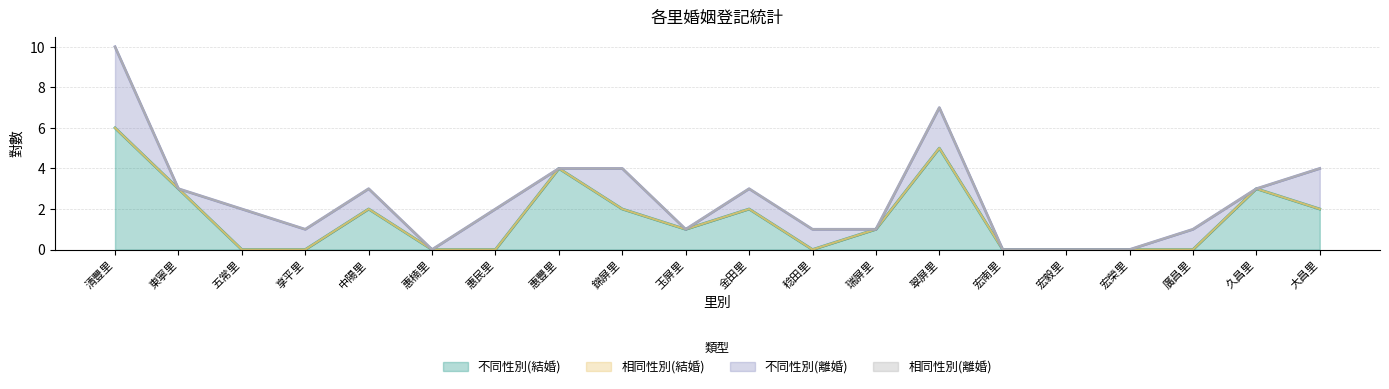

Does the chart have visible grid lines?

Yes